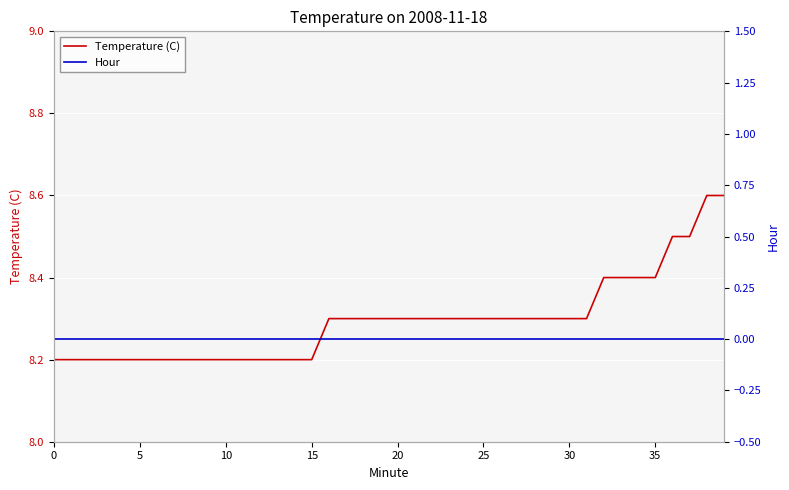

How many Temperature (C) values are between 8 and 9?

40